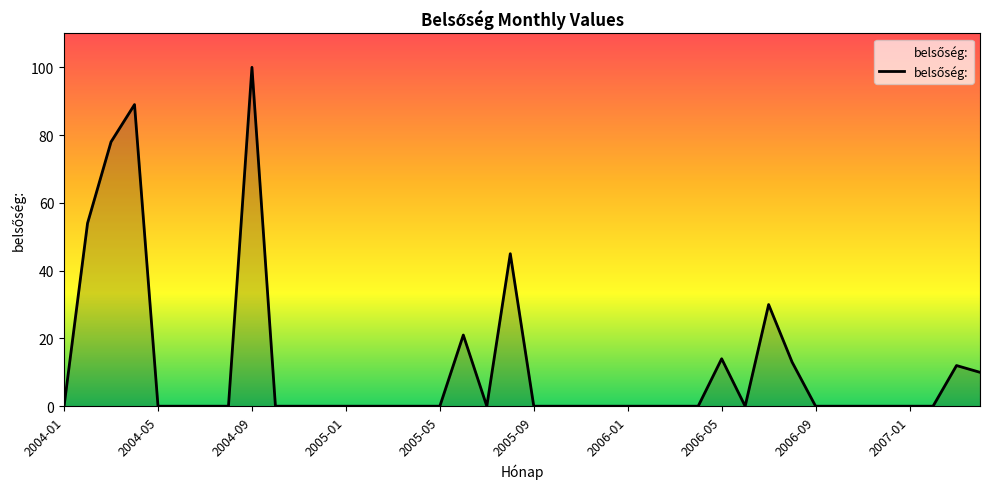

What is the greatest value displayed?

100